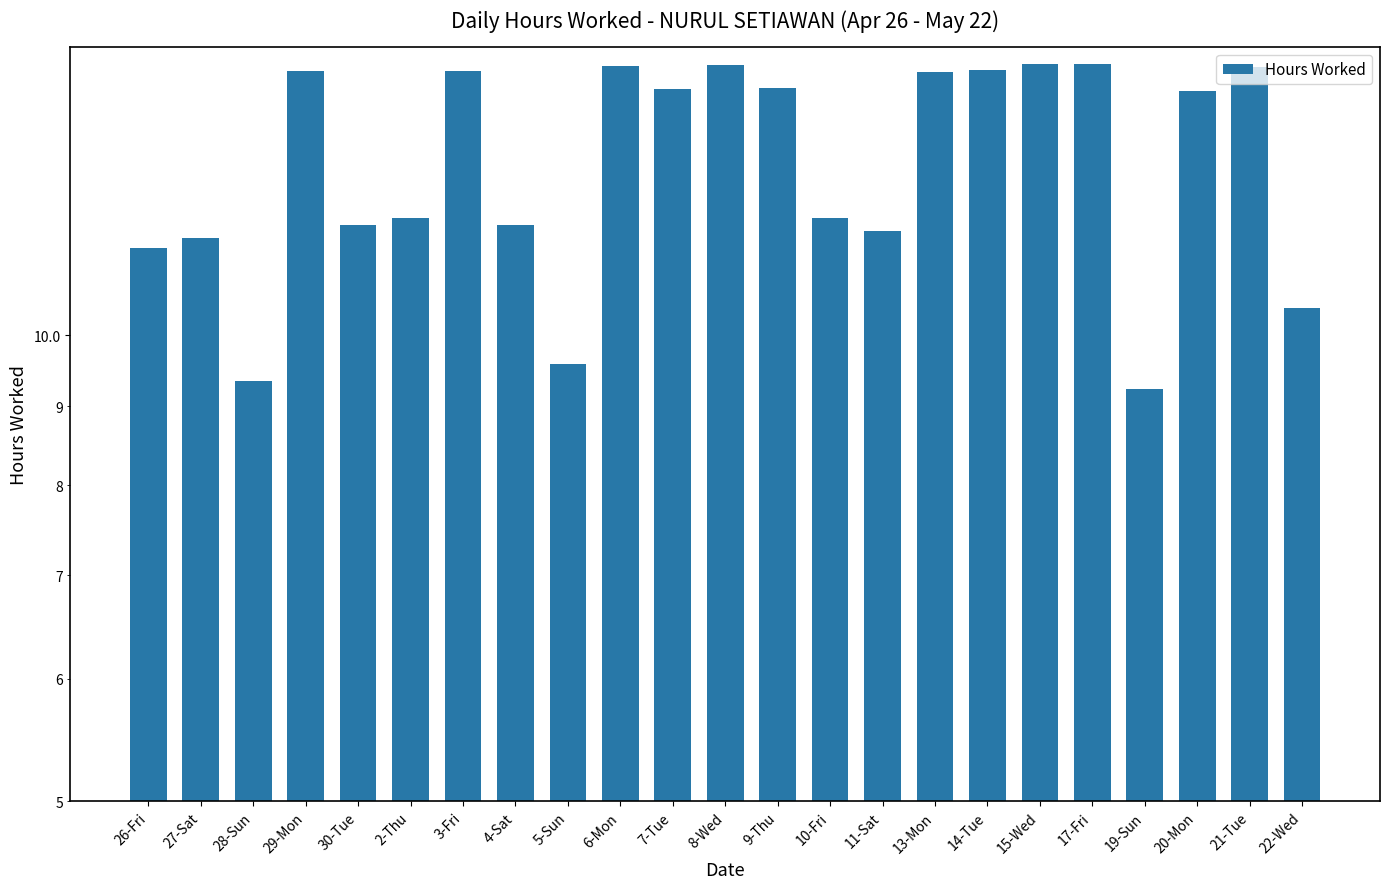

What is the difference between the maximum and second lowest values?

5.6